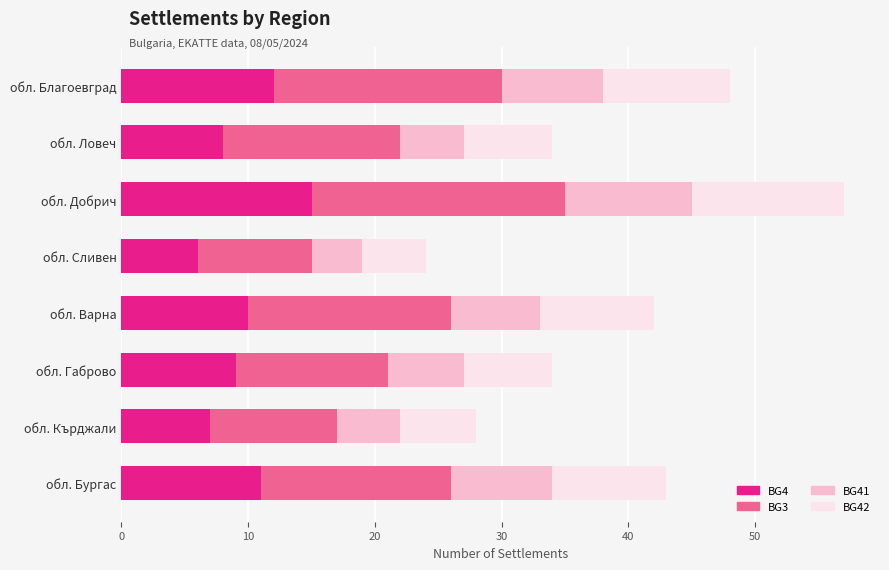

What is the total value across all series at обл. Габрово?

34